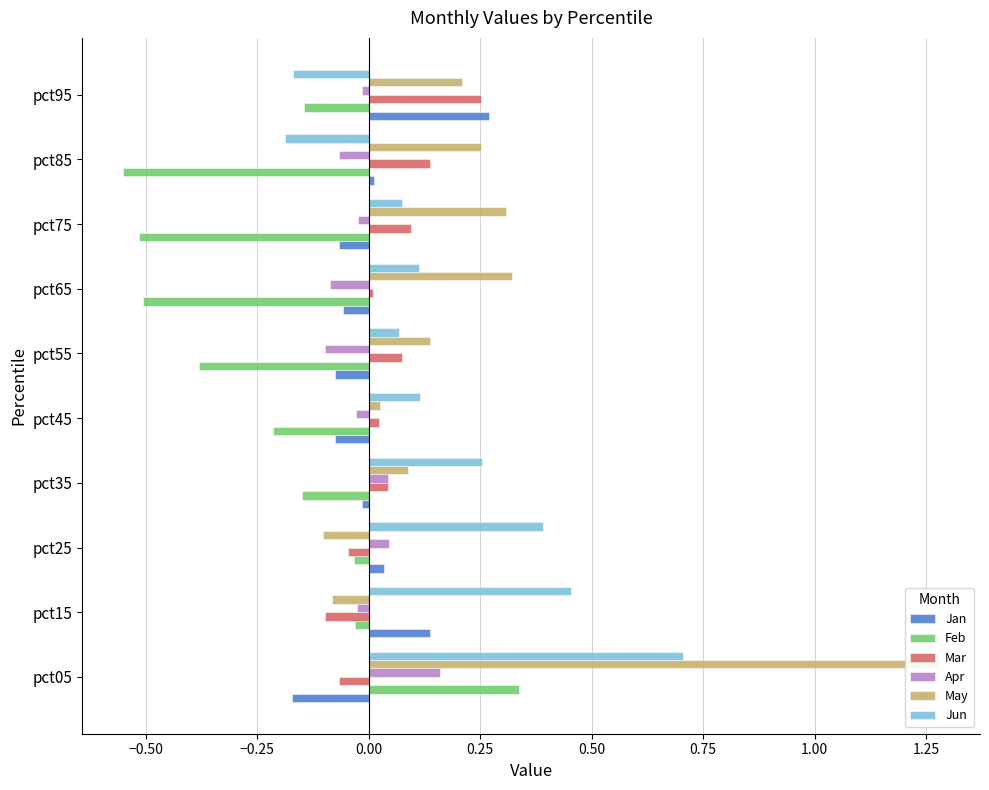

Is it true that May equals 0.3 at pct85?

False